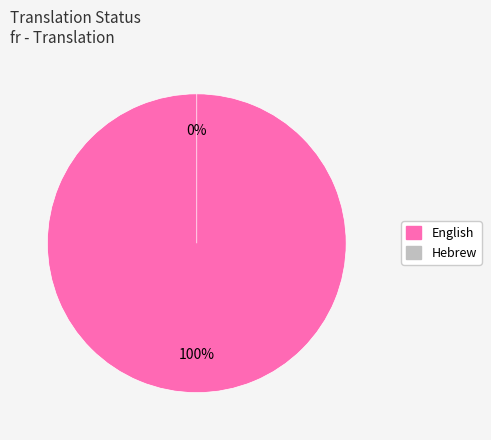

True or false: Hebrew accounts for 0% of the total.

True